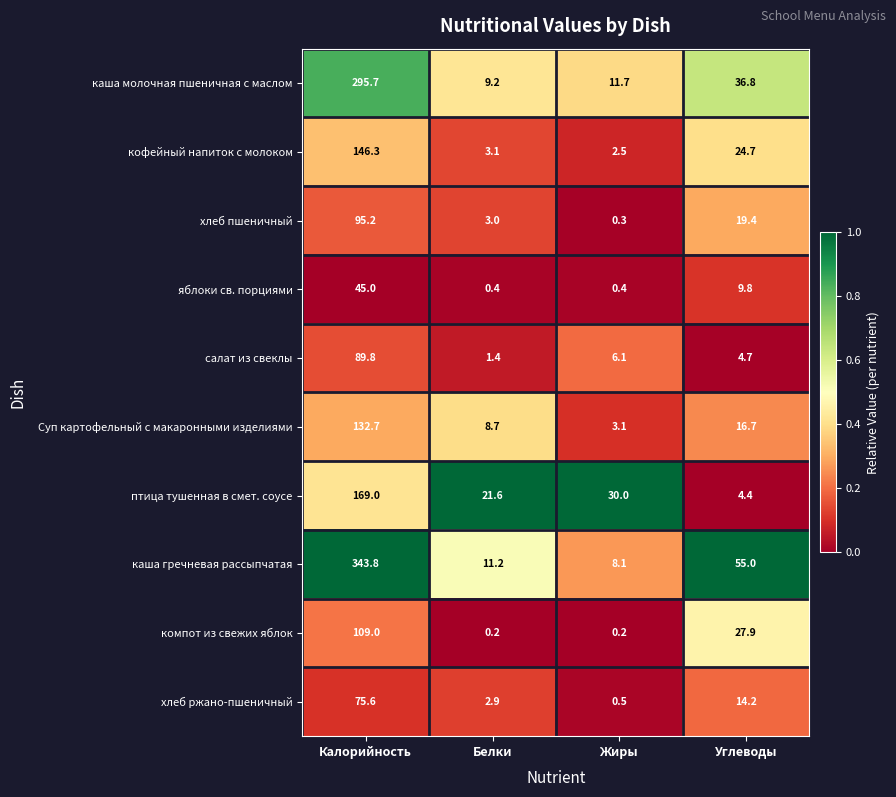

What is the sum of all компот из свежих яблок values?

137.3